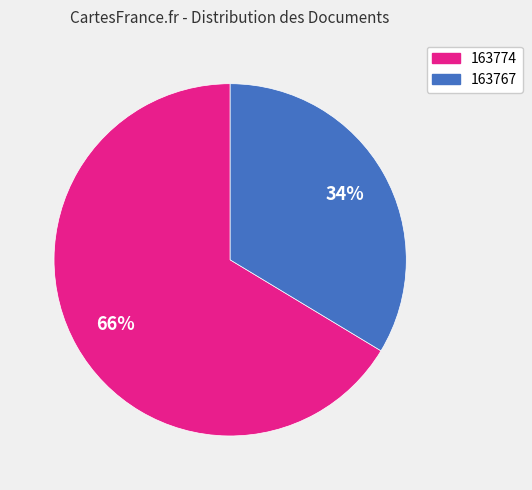

Between 163767 and 163774, which is larger?

163774